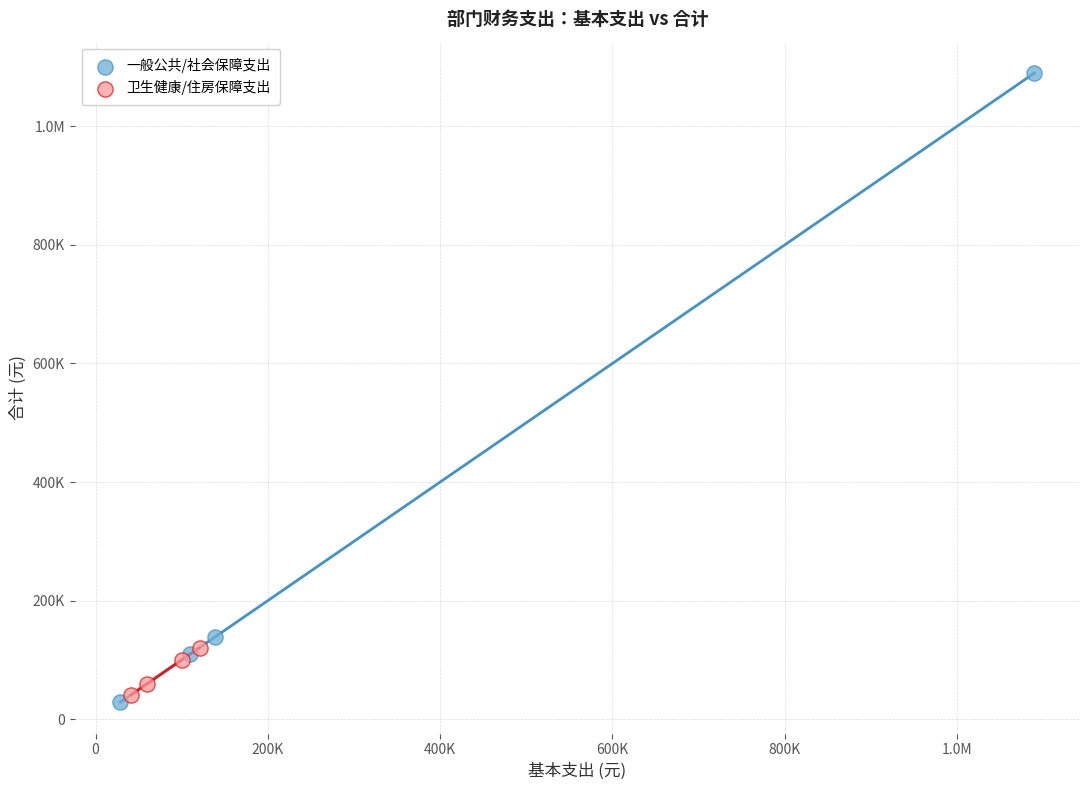

What are all the series names shown in the legend?

一般公共/社会保障支出, 卫生健康/住房保障支出